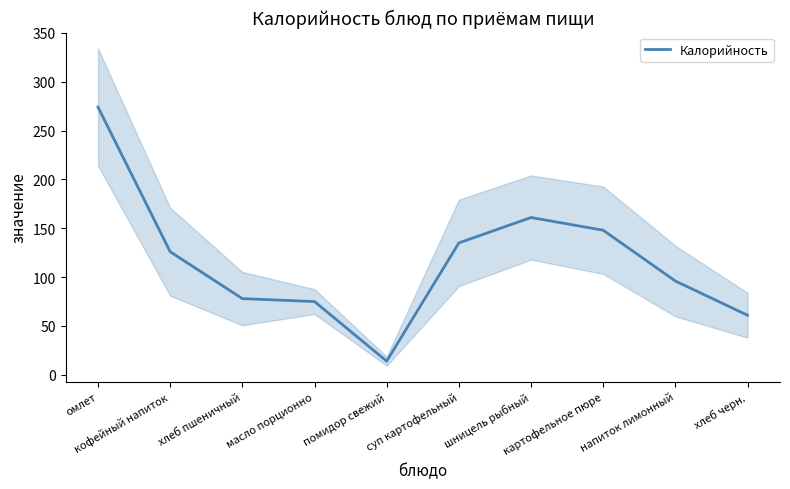

The chart shows a value of 96 at напиток лимонный. True or false?

True